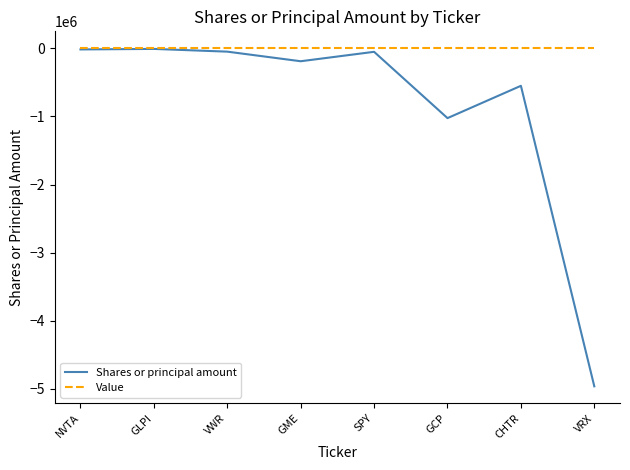

At which category does the chart reach its minimum across all series?

VRX